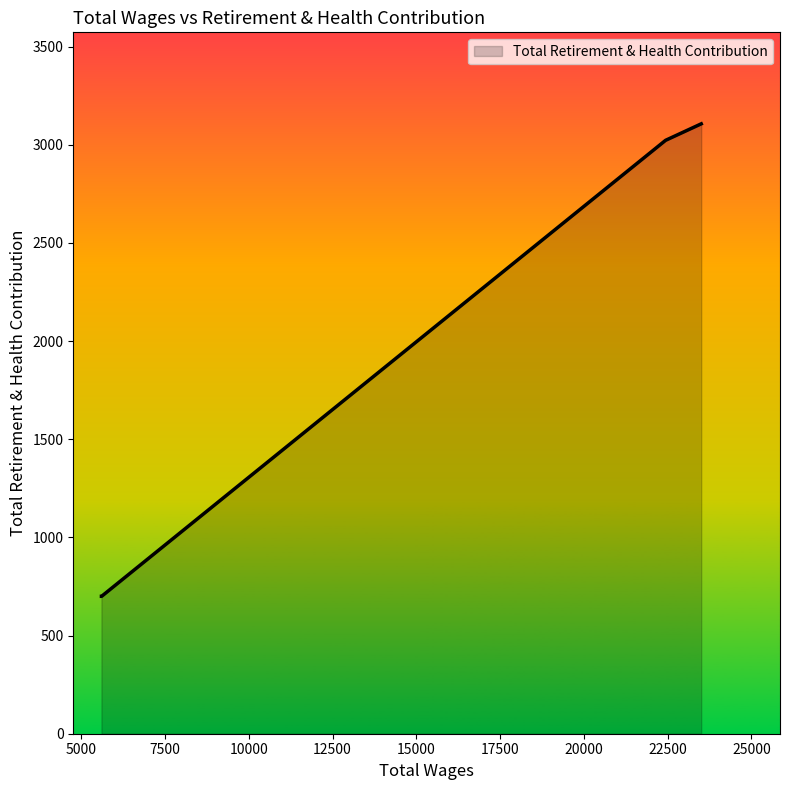

True or false: there are more than 1 points higher than both neighbors.

False